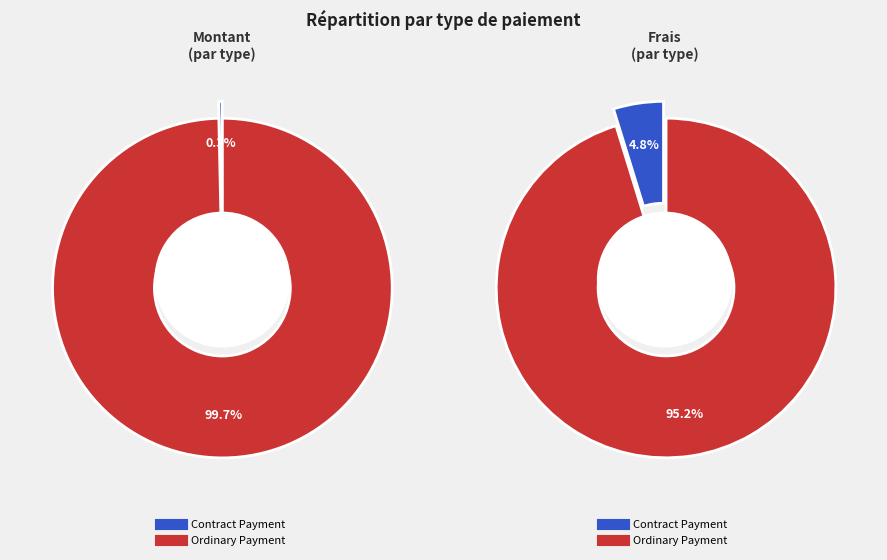

Rank the categories by value from highest to lowest.

Ordinary Payment, Contract Payment